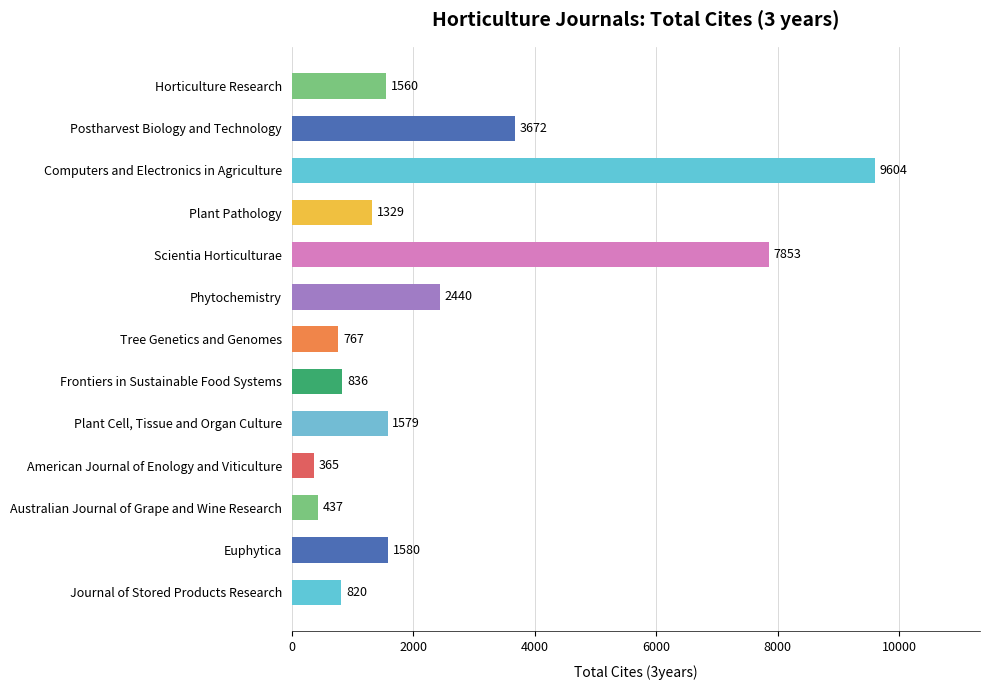

What is the label of the 7th bar from the top?

Tree Genetics and Genomes